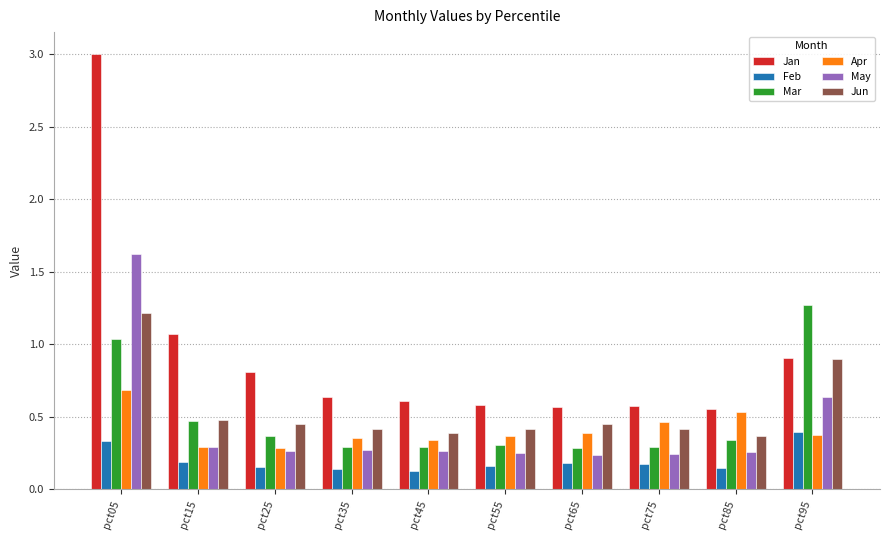

What is the difference between the maximum and minimum values in the May series?

1.4